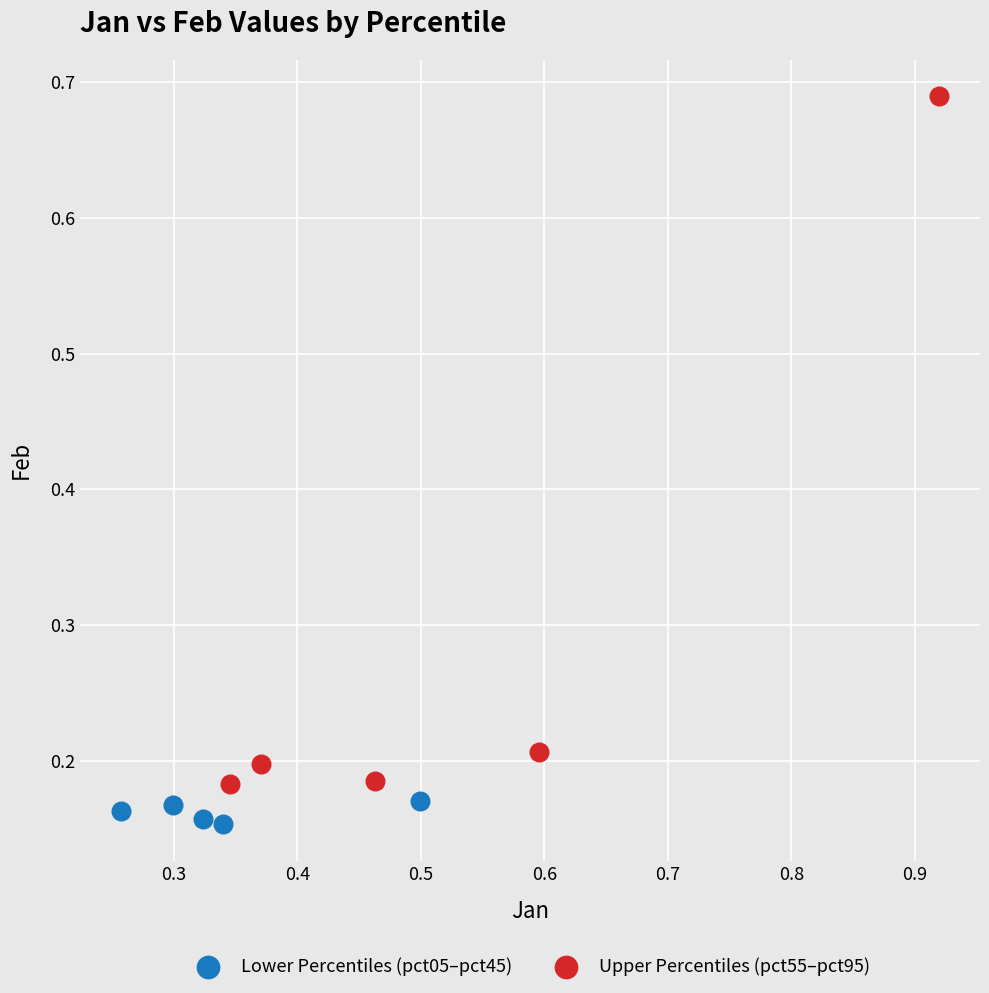

What are all the series names shown in the legend?

Lower Percentiles (pct05–pct45), Upper Percentiles (pct55–pct95)